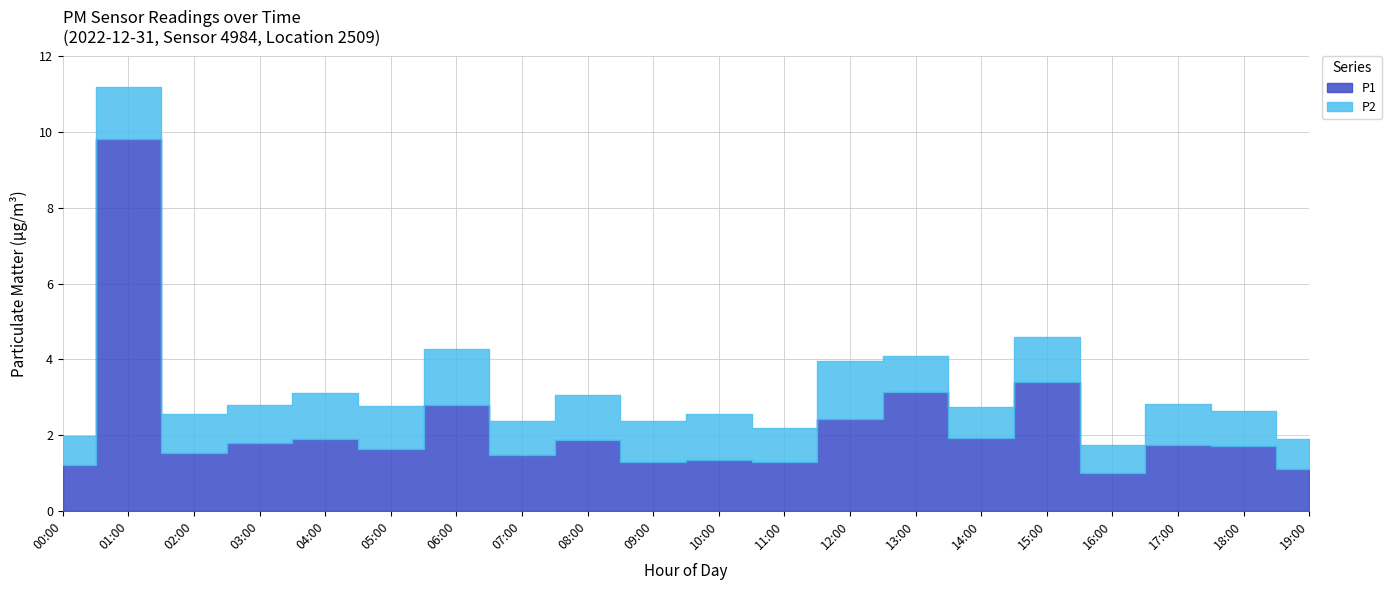

What is the sum of the P1 values at 00:00 and 13:00?

4.3